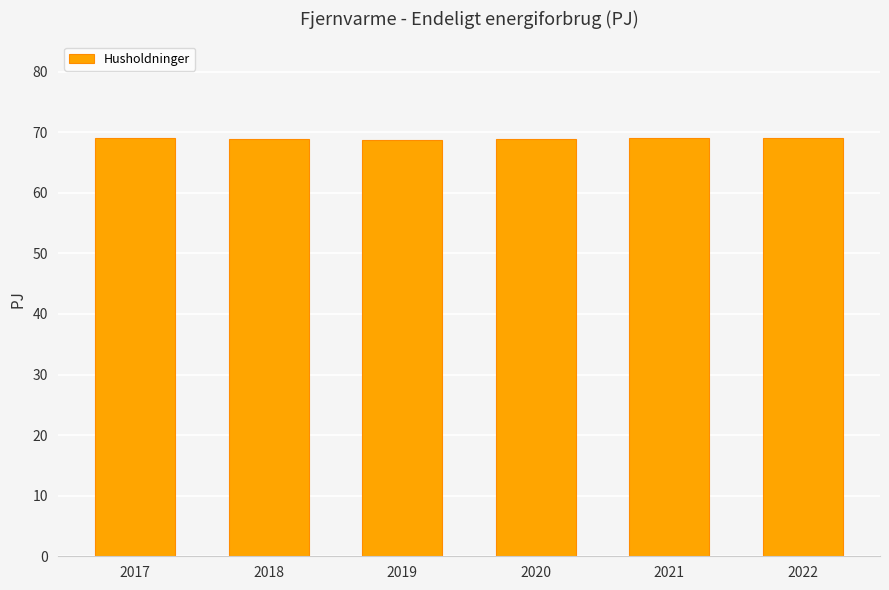

What is the minimum value shown in the chart?

68.7